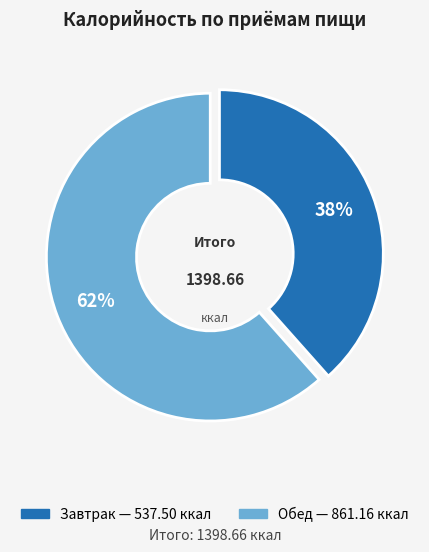

What percentage is the Завтрак slice, to the nearest percent?

38%